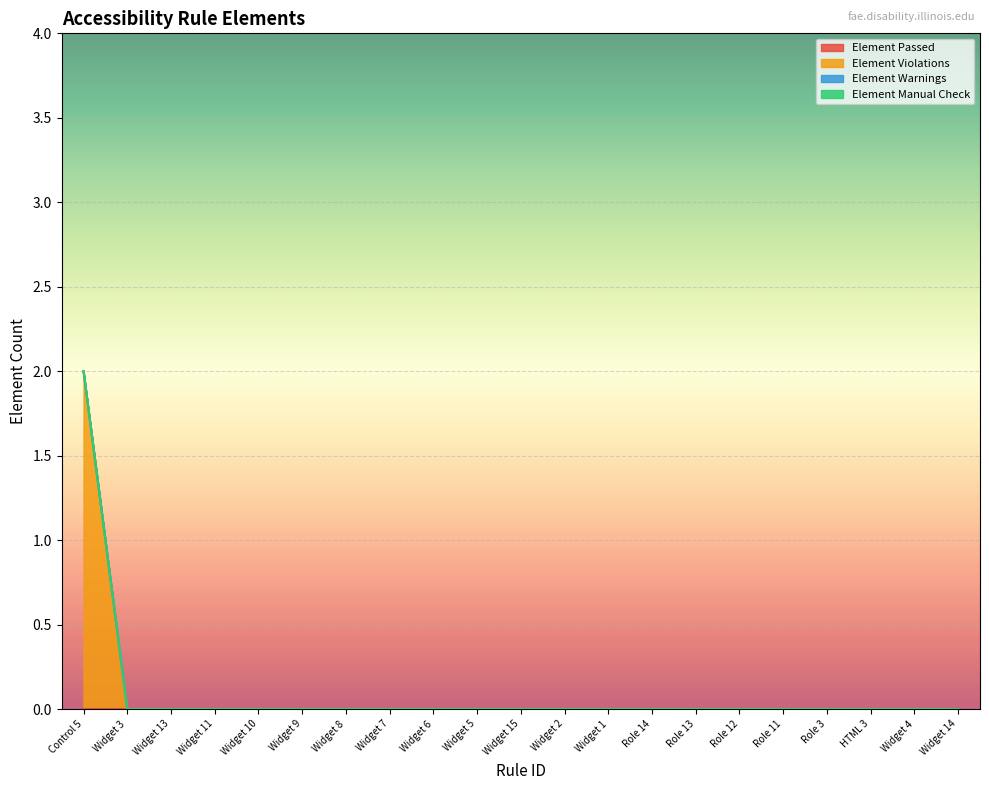

What is the label of the 21st point from the left?

Widget 14